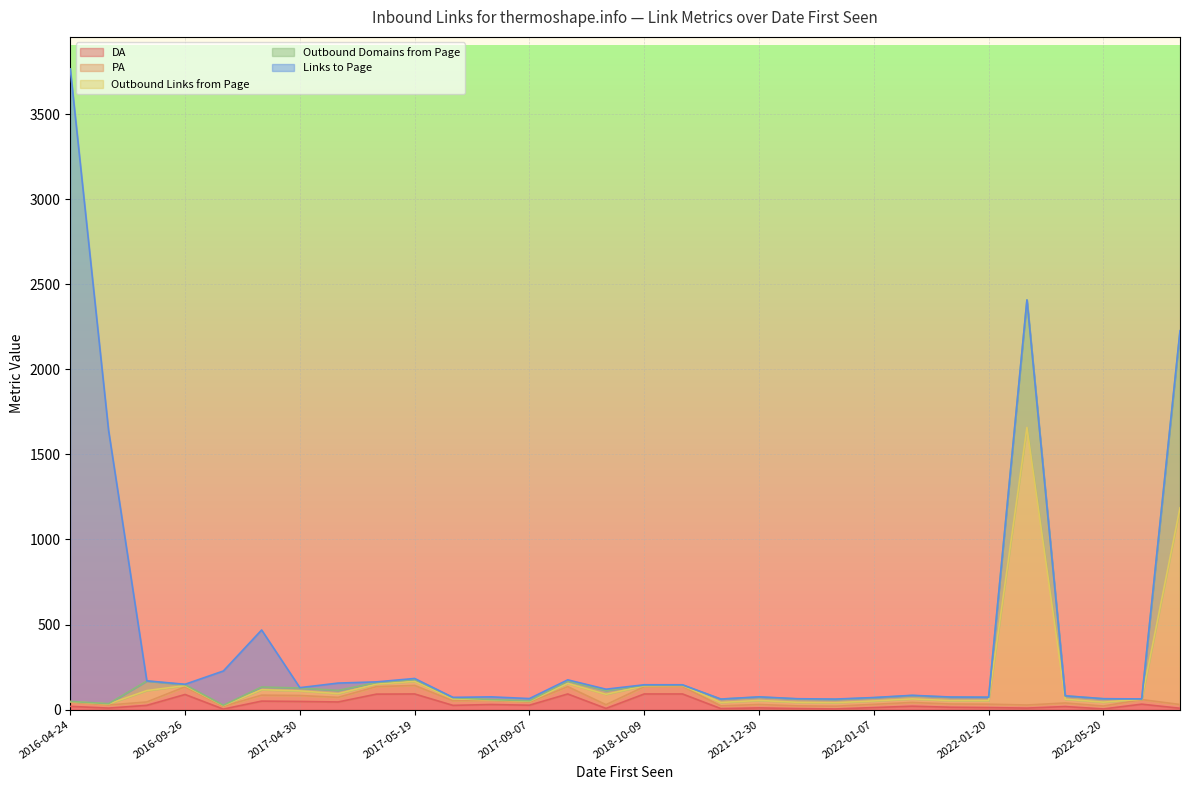

Between 2017-06-04 and 2022-01-02, which series saw the biggest shift?

DA